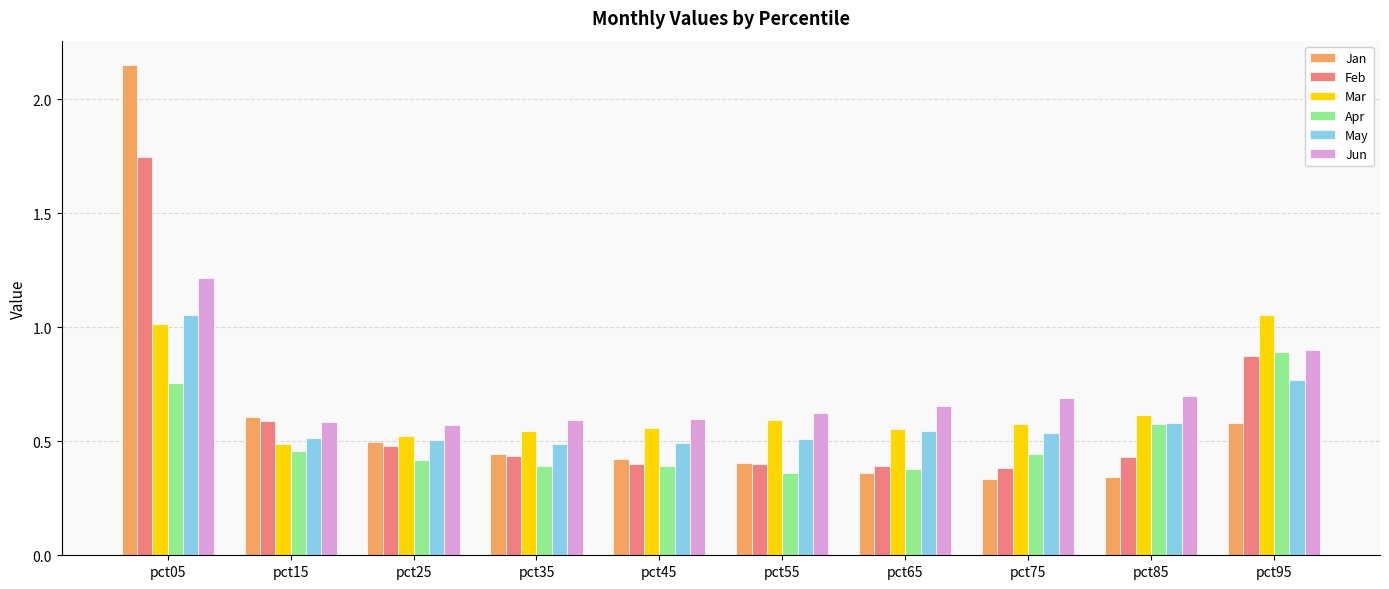

At which label does Jun reach its peak?

pct05